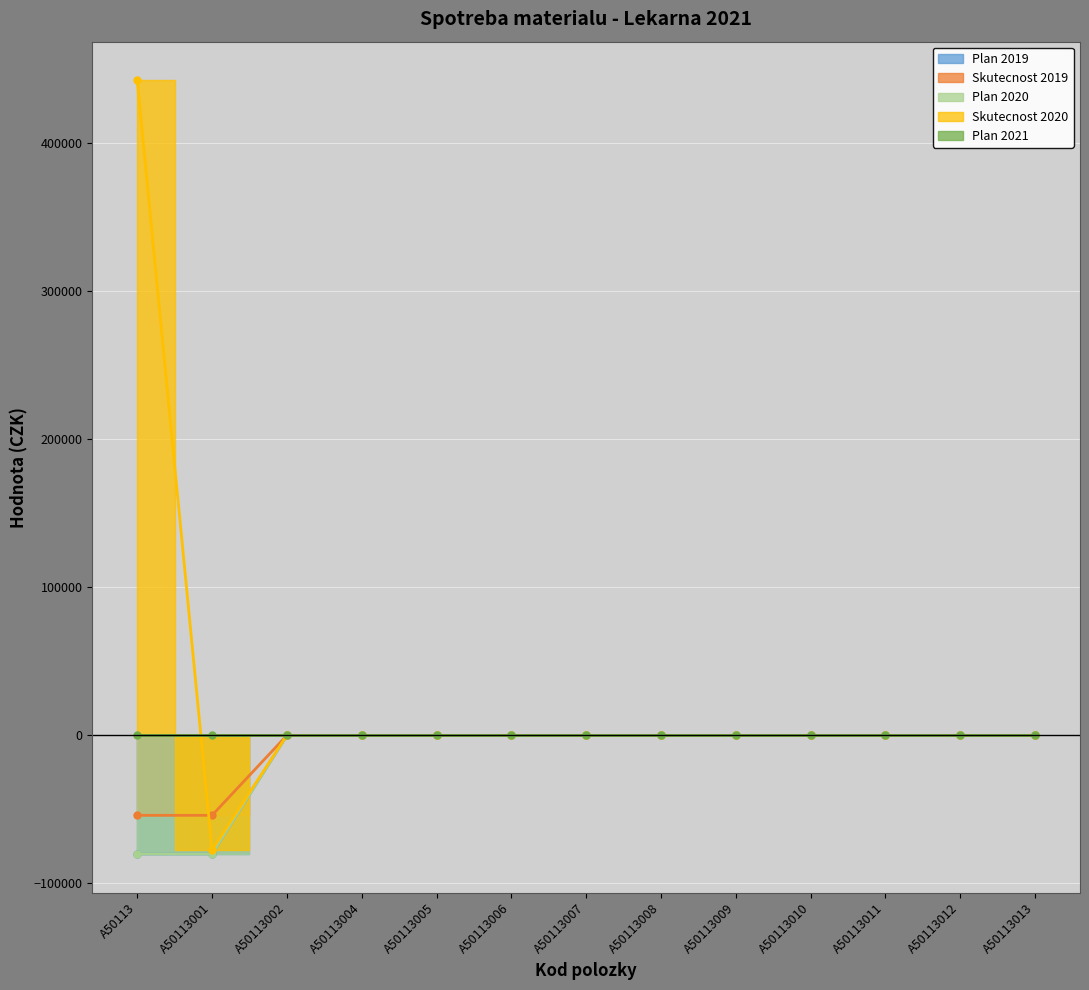

Which series changed the most between A50113005 and A50113011?

Plan 2019